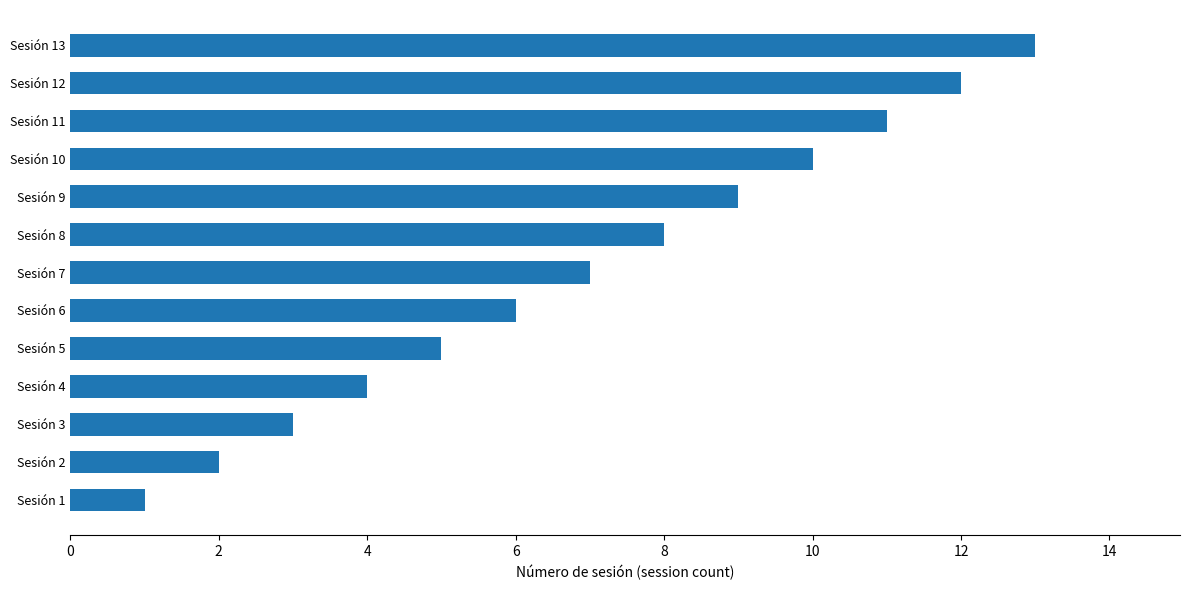

At which category does the chart reach its peak across all series?

Sesión 13